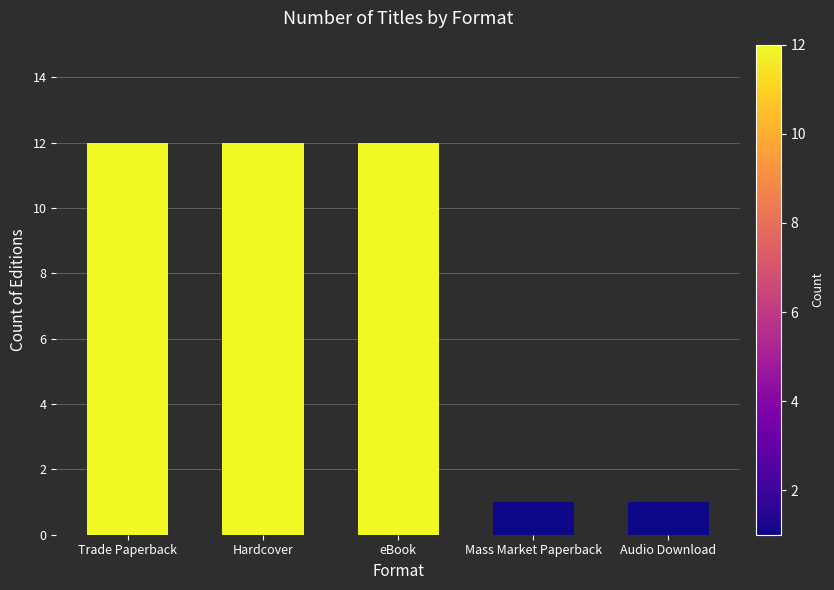

What is the difference between the maximum and minimum values?

11